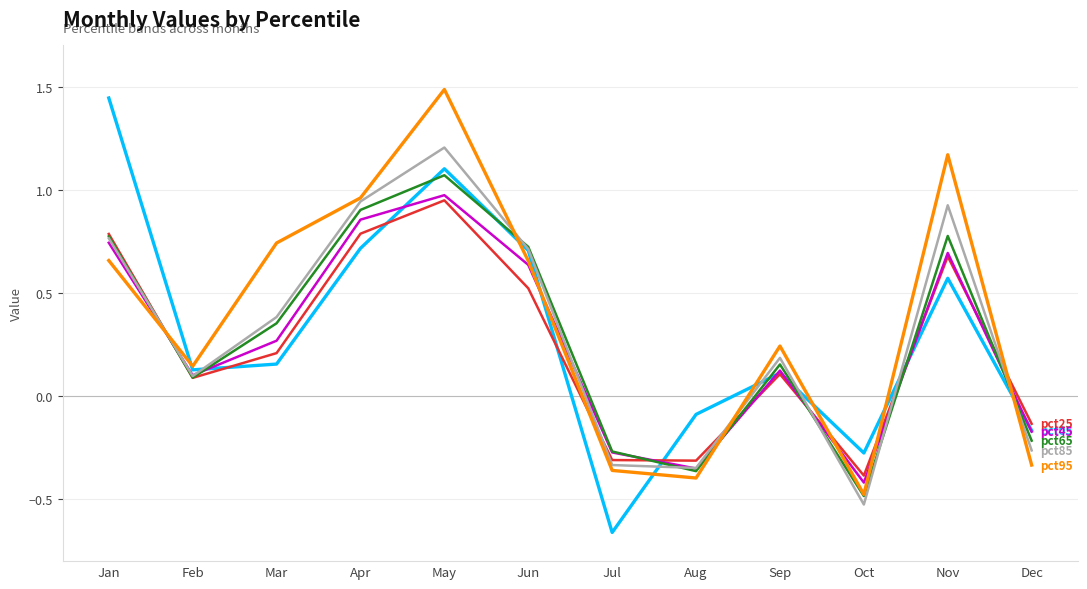

Which label corresponds to the smallest value in the chart?

Jul